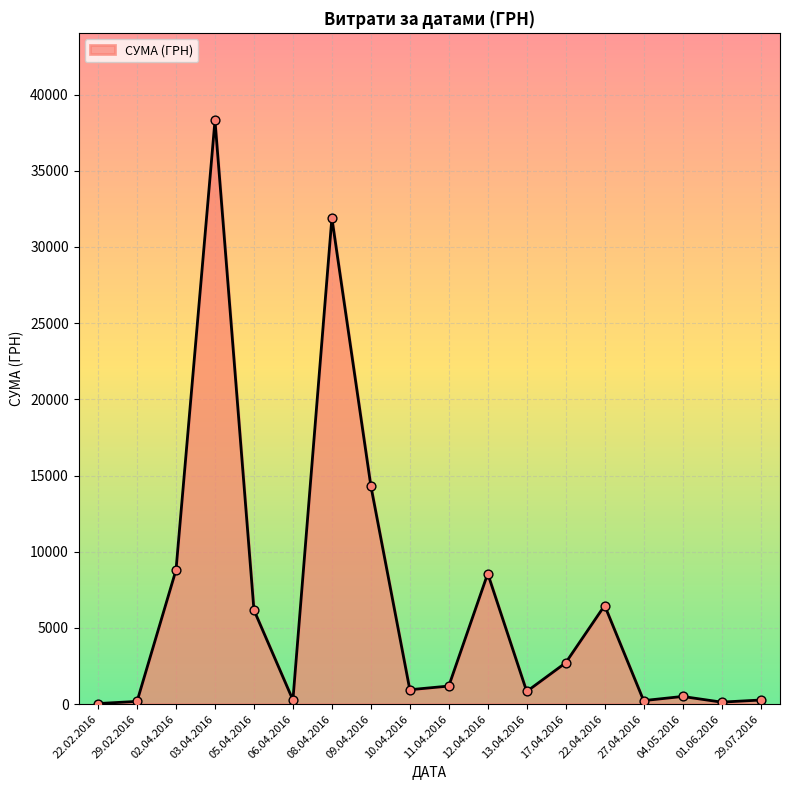

Which has a higher value, 12.04.2016 or 09.04.2016?

09.04.2016